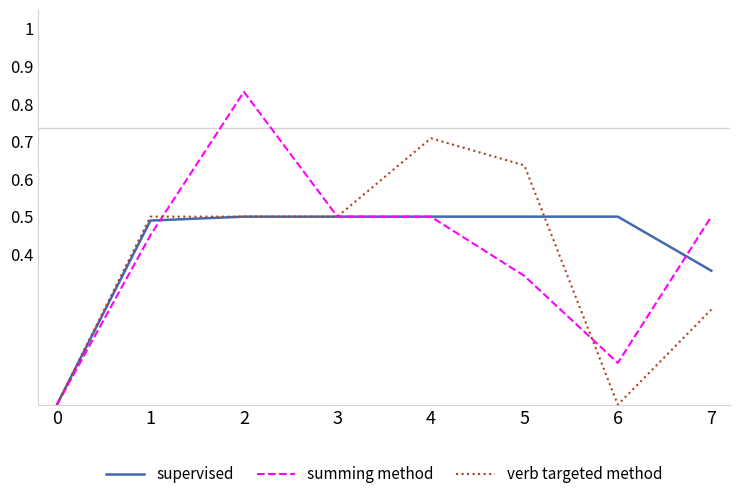

After their last crossing, which series has the higher values: verb targeted method or supervised?

supervised